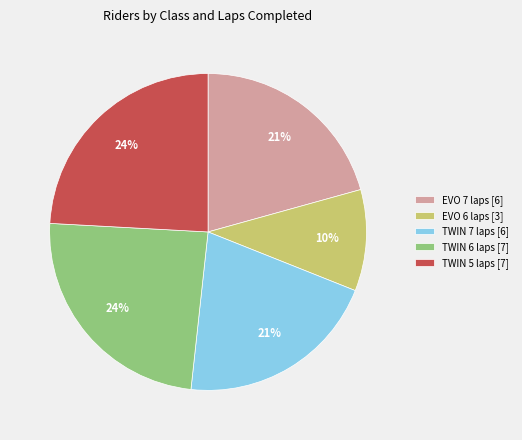

To the nearest percent, what is the difference between the largest and smallest slice percentages?

14%